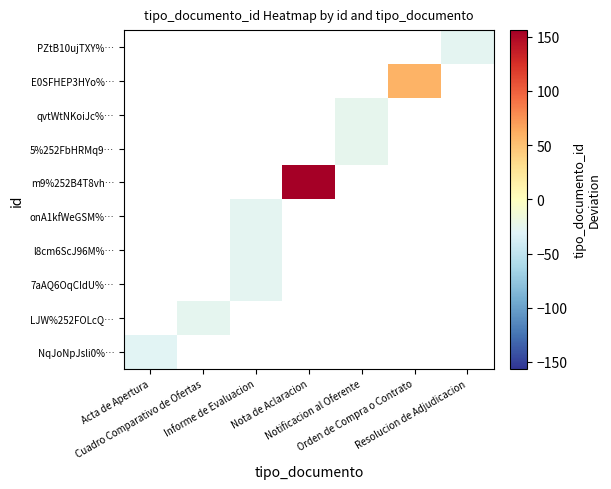

Which category has the highest value across all series?

Nota de Aclaracion